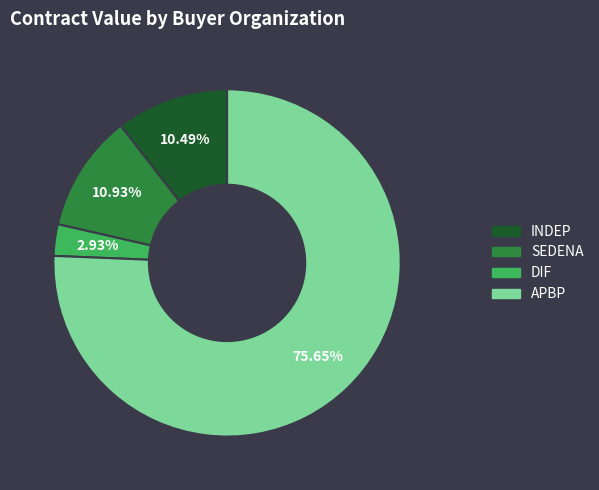

Does any single category account for the majority?

Yes